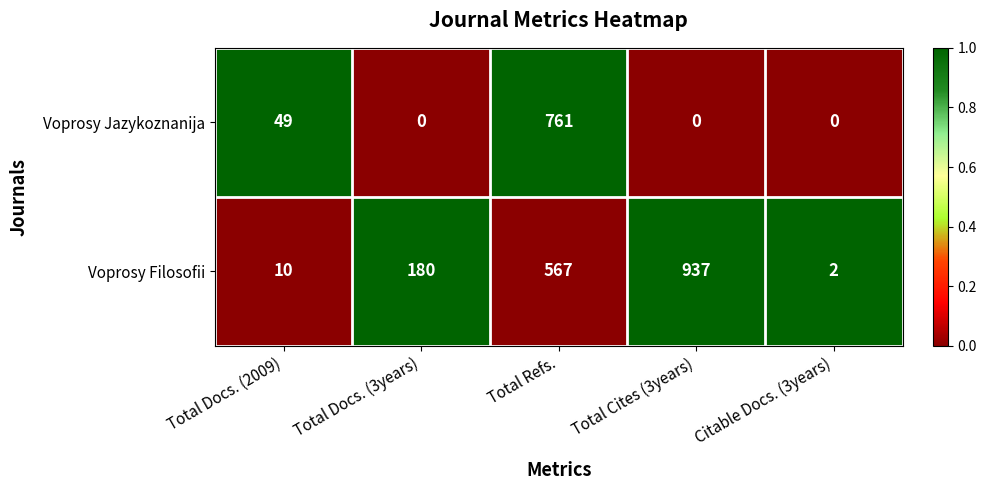

At which category is the sum across all series the highest?

Total Refs.